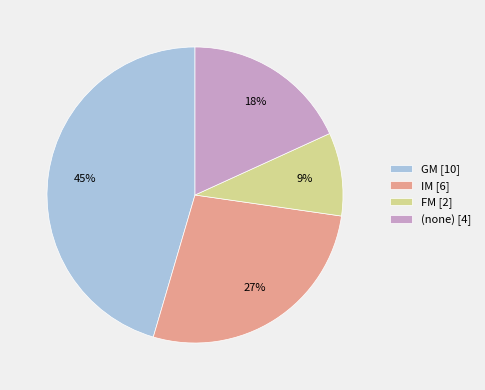

Is the sum of FM [2] and IM [6] greater than half?

No